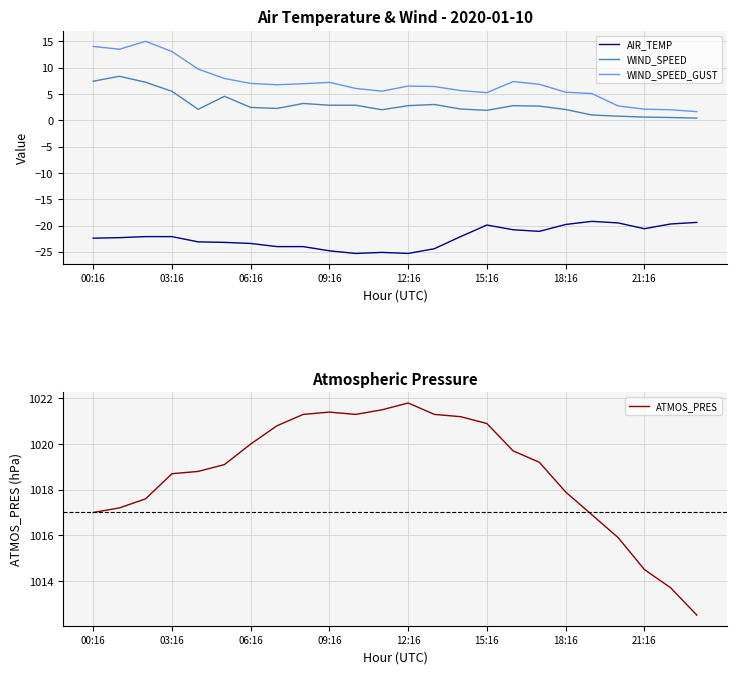

What is the value of the WIND_SPEED point at the 12th from the left?

2.0